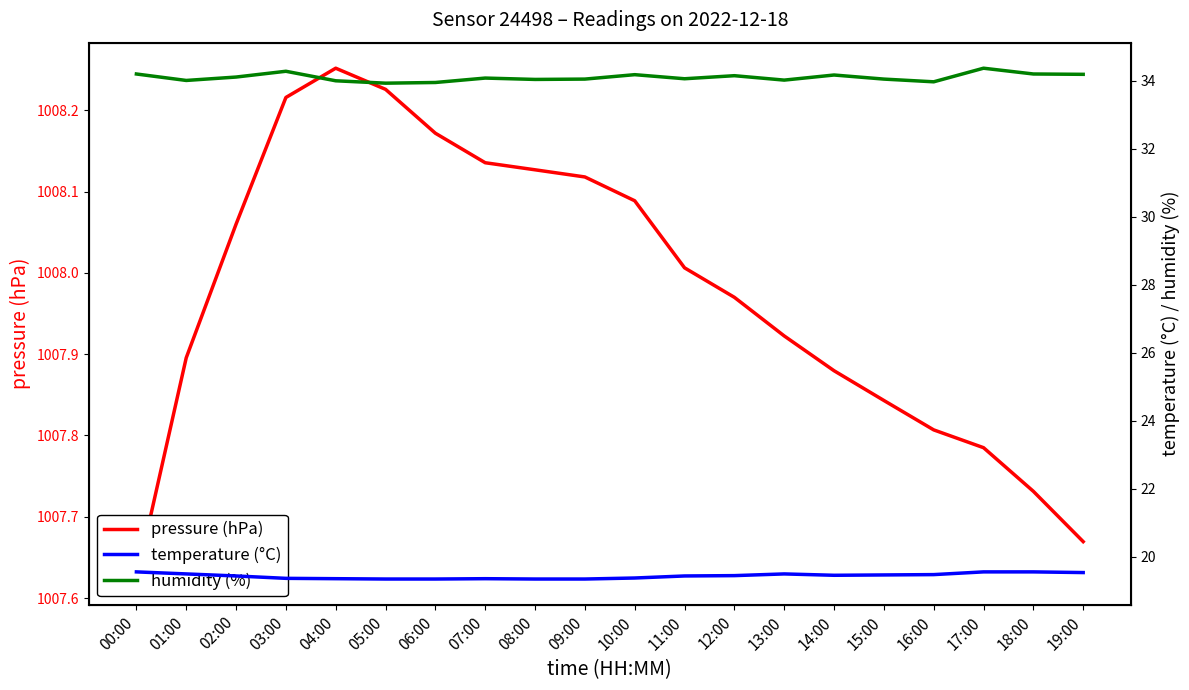

At which label is humidity (%) closest to 34?

04:00